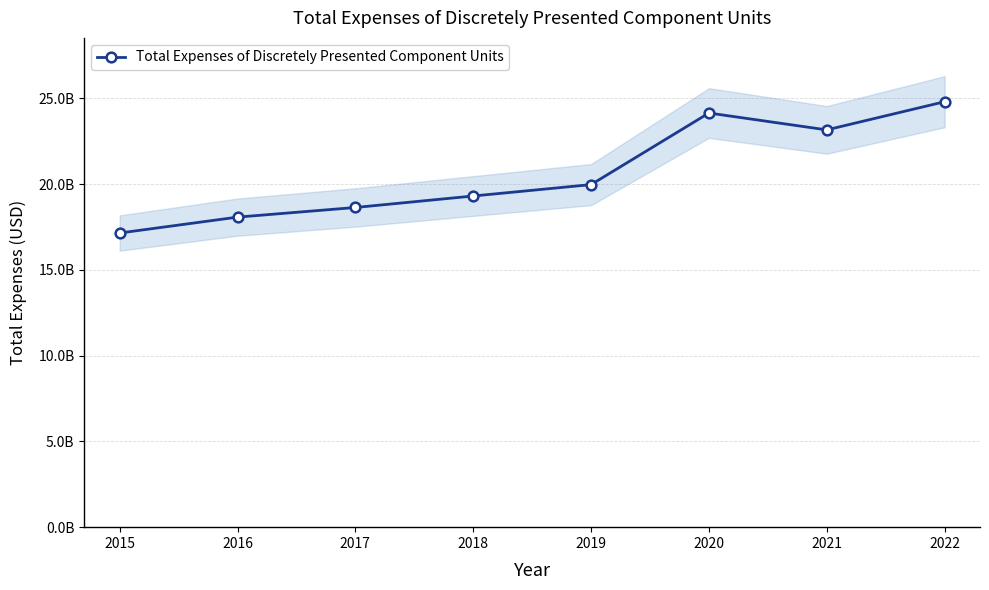

The value at 2015 is 7469133420. True or false?

False